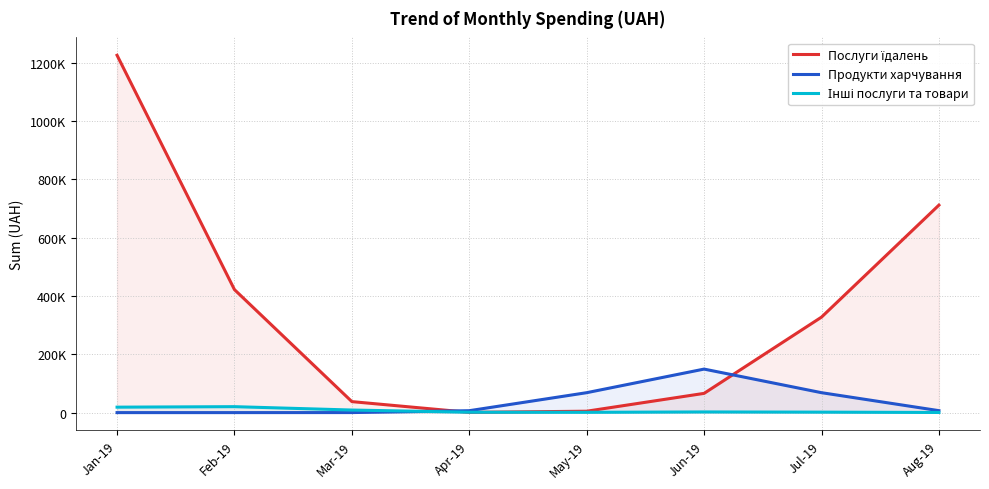

What is the sum of all Інші послуги та товари values?

54545.0